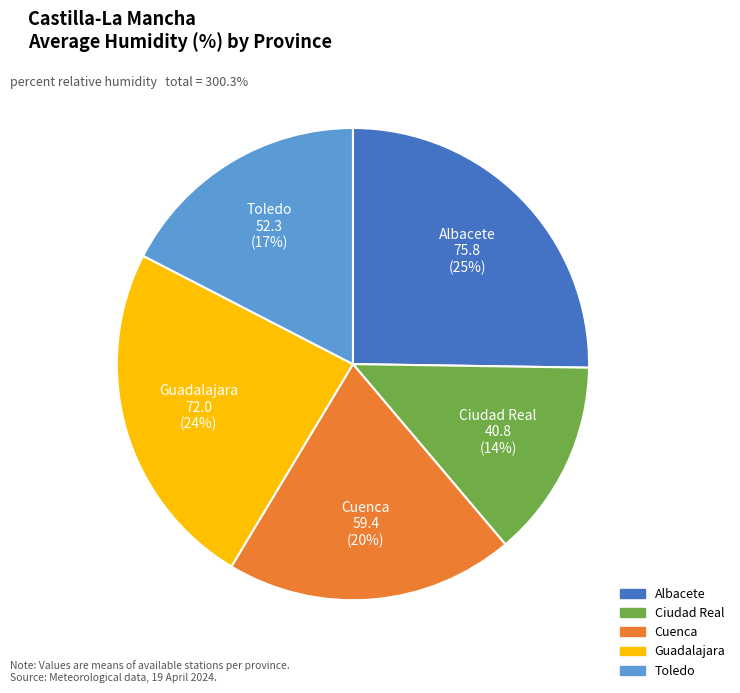

To the nearest percent, what is the difference between the largest and smallest slice percentages?

11%